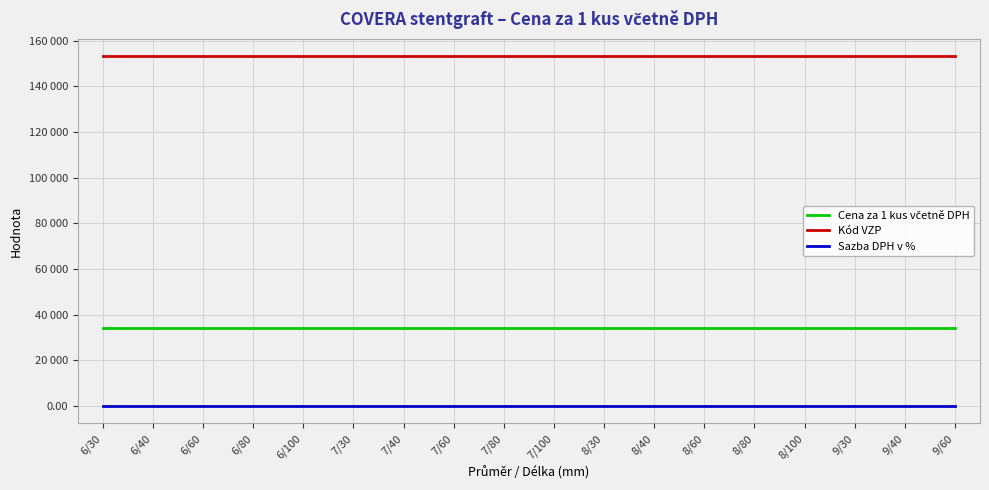

Which label corresponds to the smallest value in the chart?

6/30